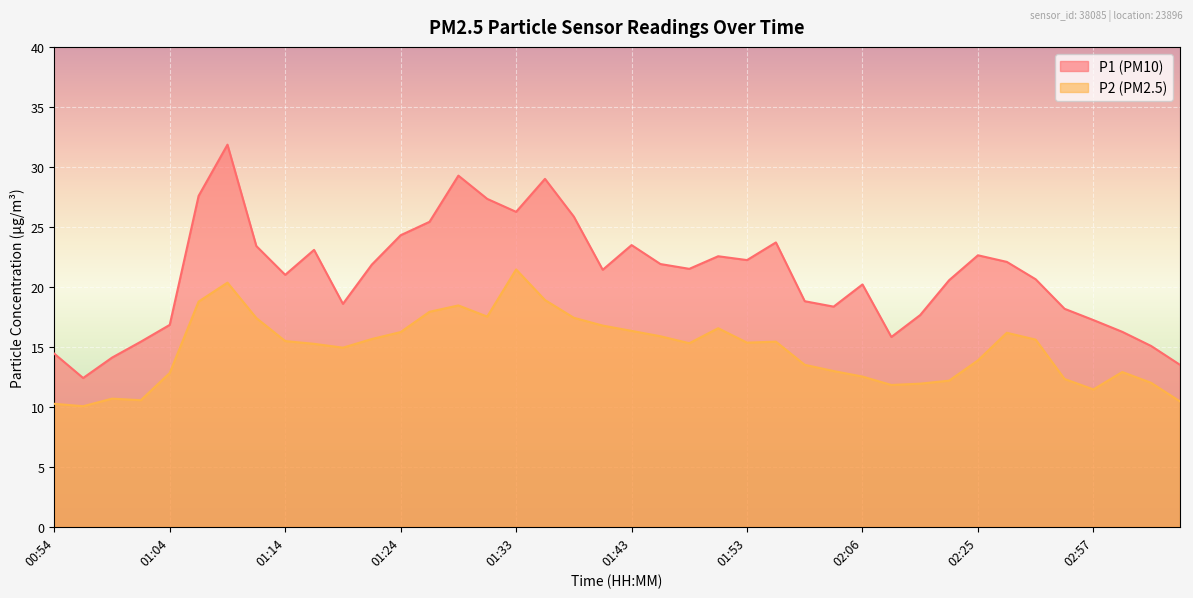

What is the label of the 20th point from the right?

01:43